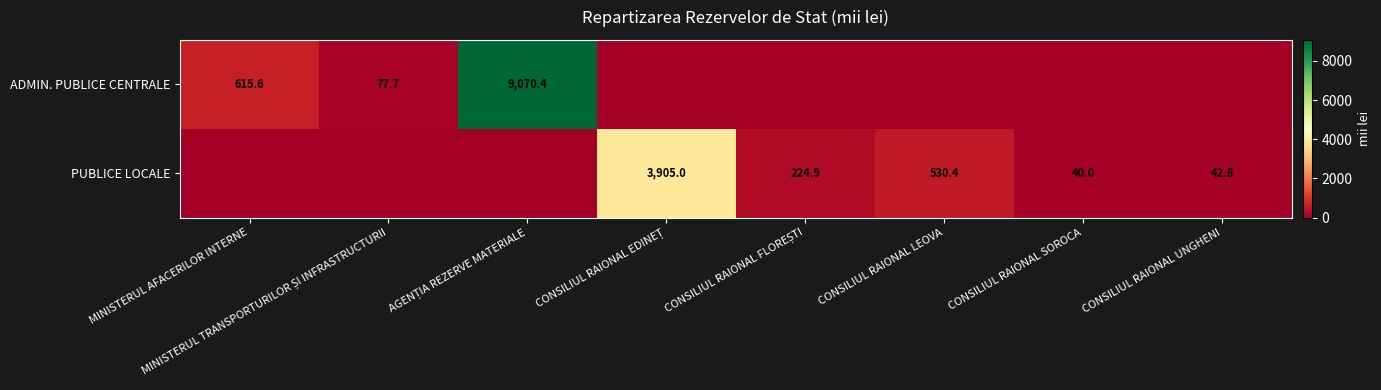

At which category is the sum across all series the highest?

AGENȚIA REZERVE MATERIALE